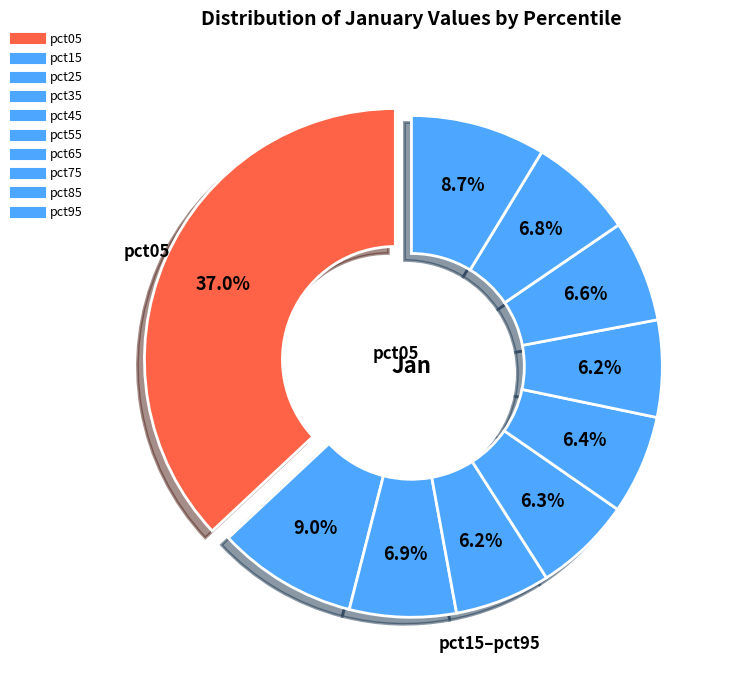

What percentage is NOT represented by pct05?

63.0%